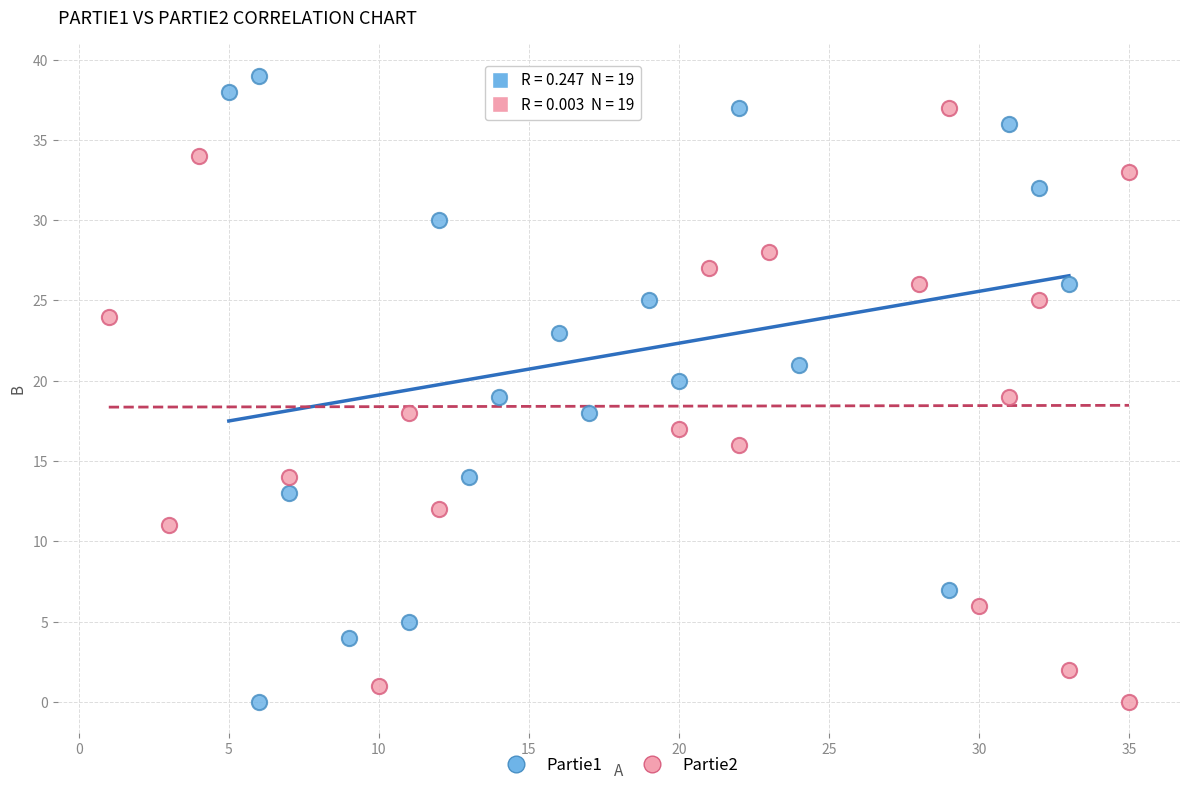

Which series has the widest spread of Y values?

Partie1